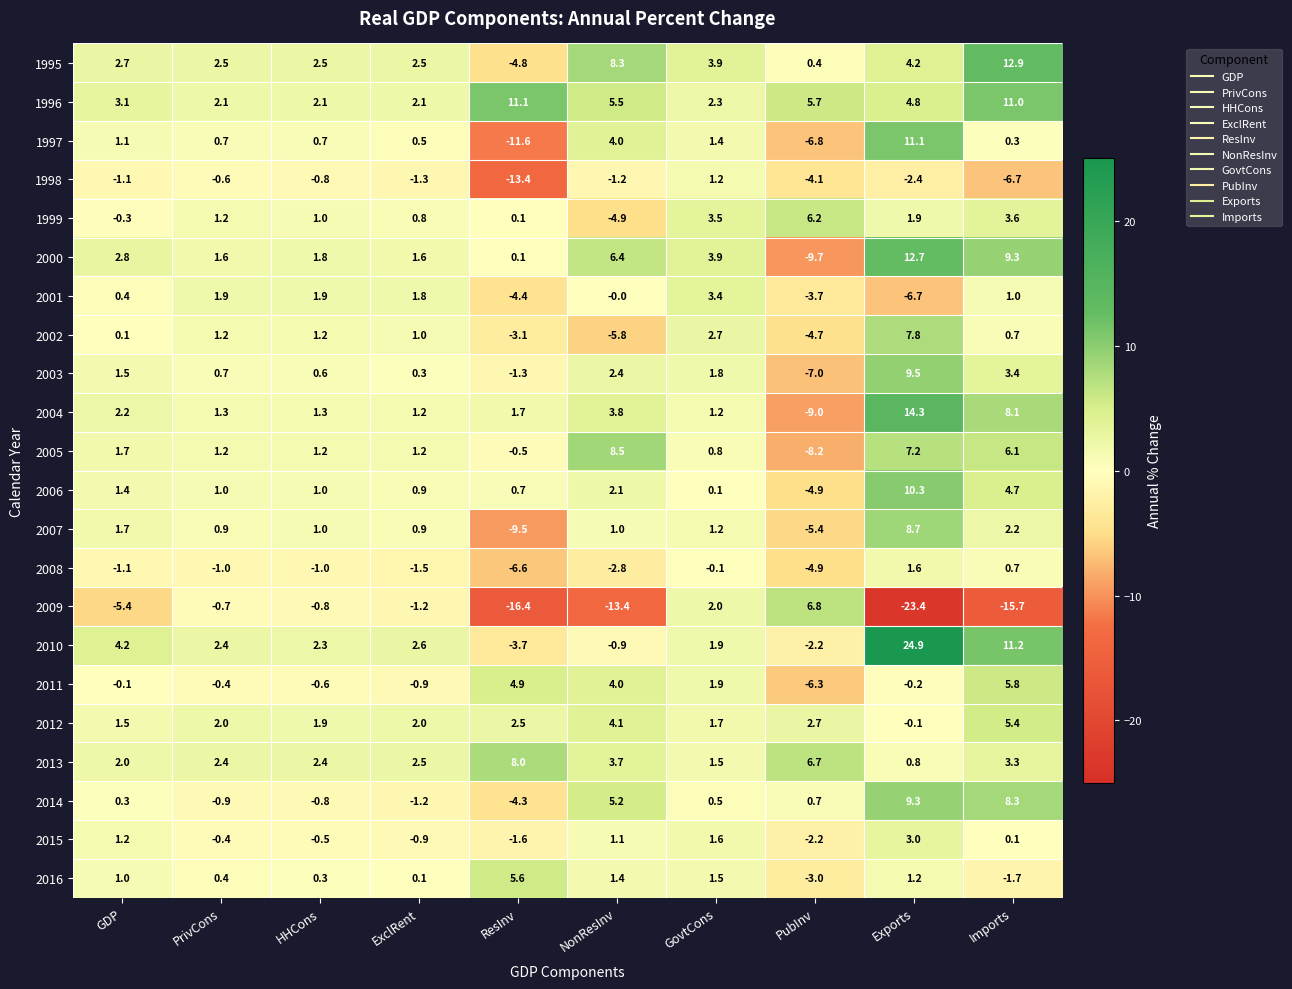

At how many categories does at least one series exceed 3?

7